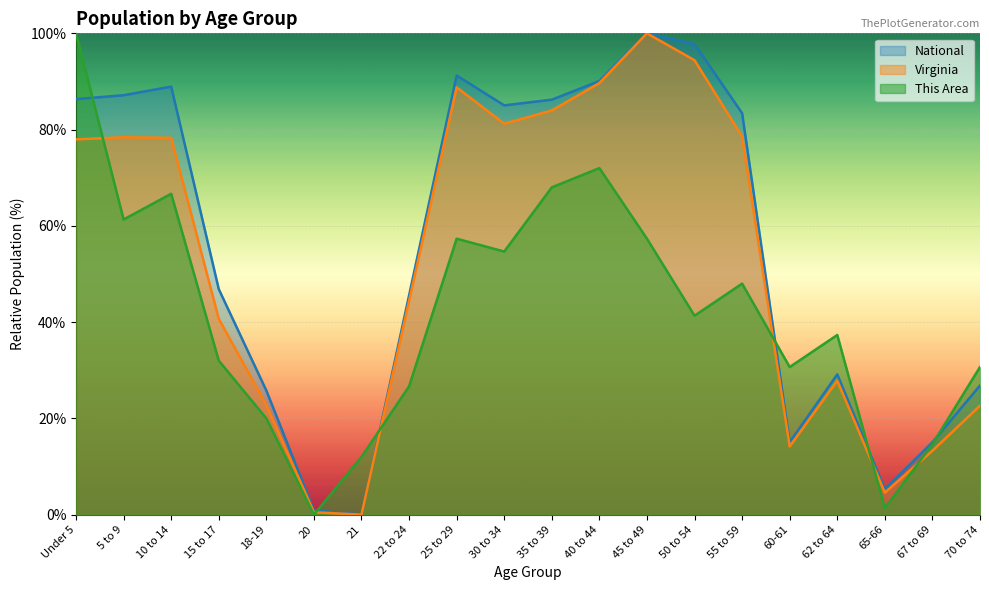

At 10 to 14, list the series in order from smallest to largest.

This Area, Virginia, National